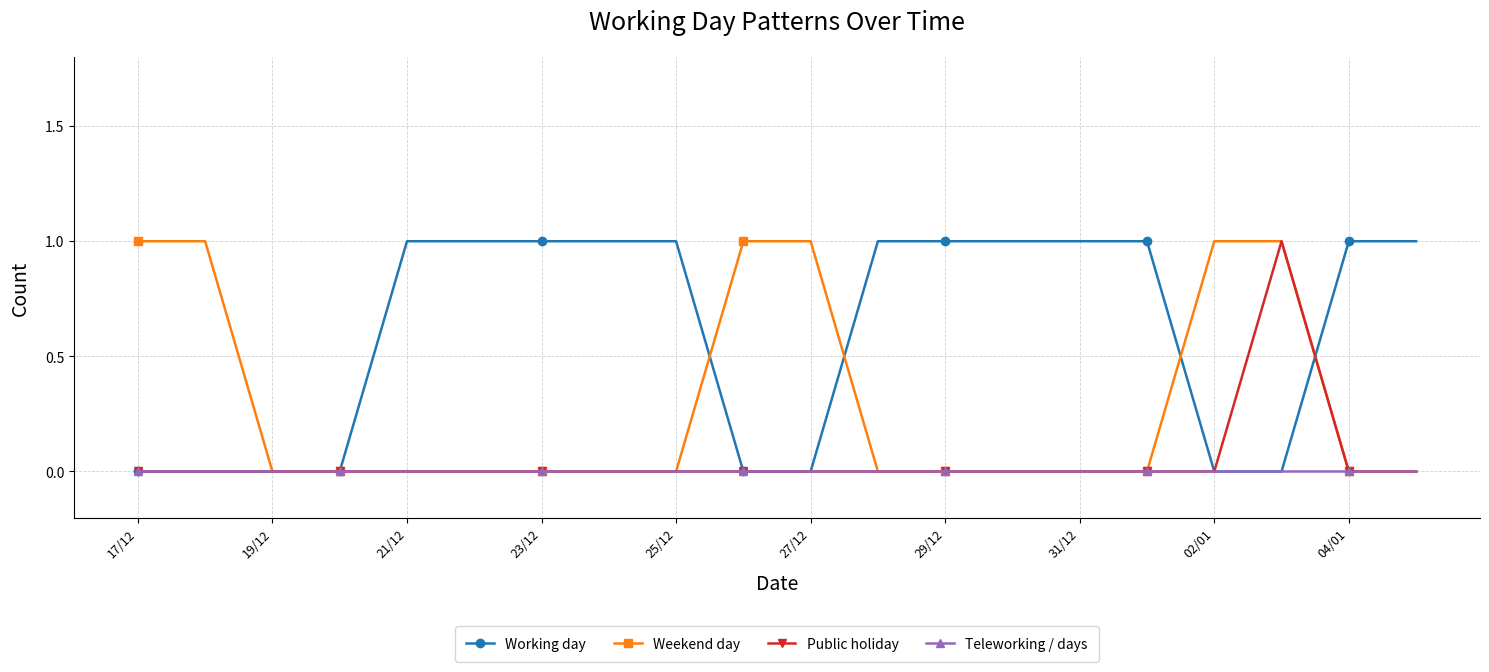

Which series has the largest total across all categories?

Working day